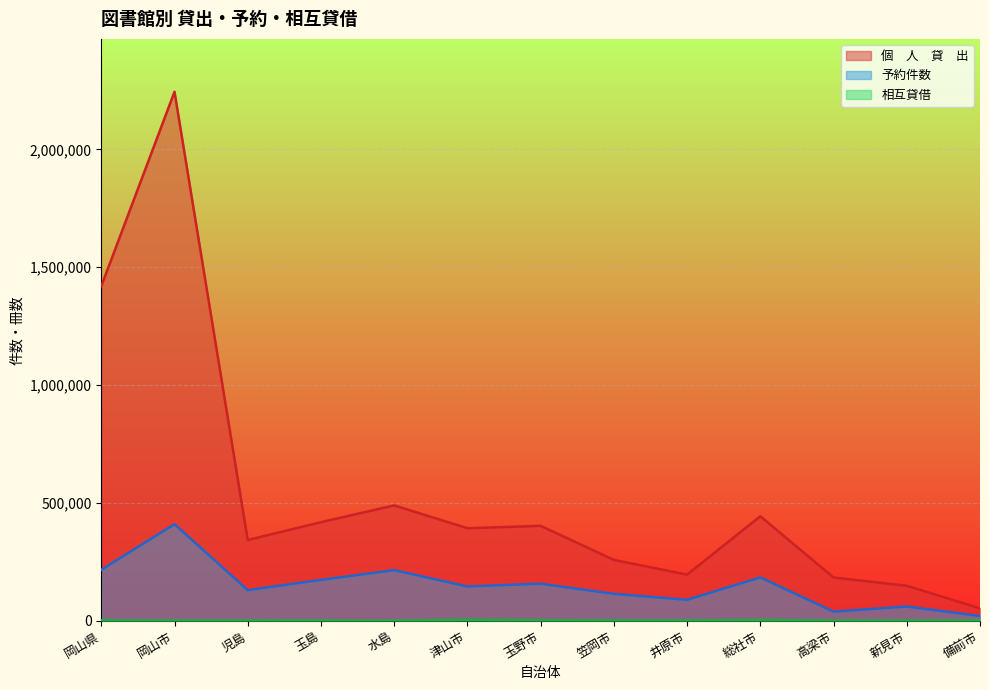

Where is the first local minimum for 相互貸借?

水島